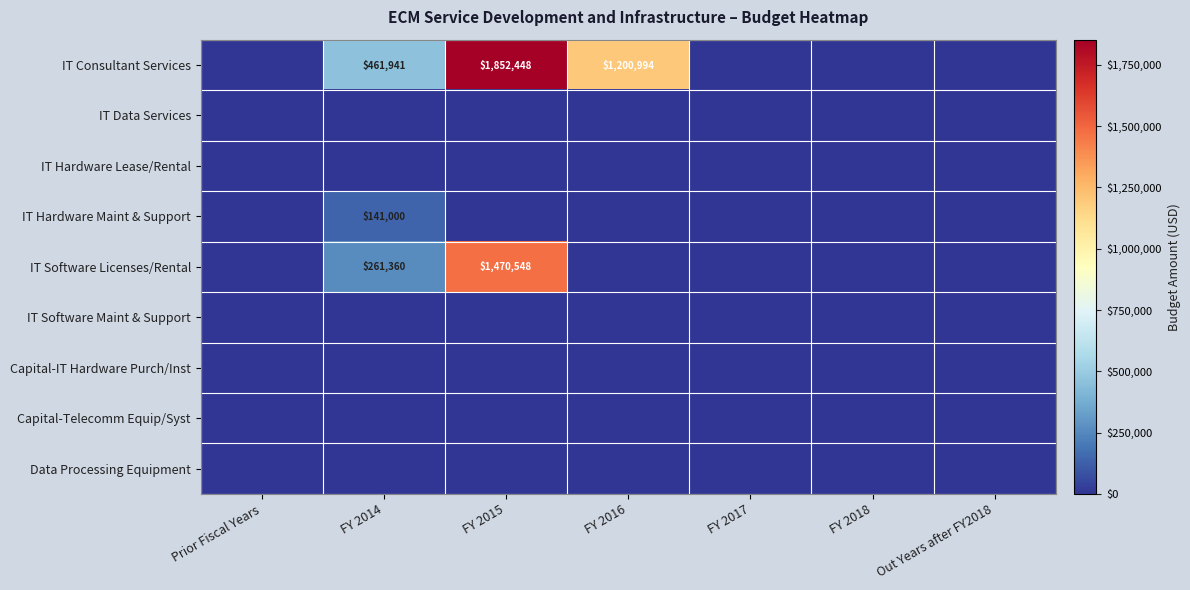

The value of IT Consultant Services at FY 2014 is 663331. True or false?

False